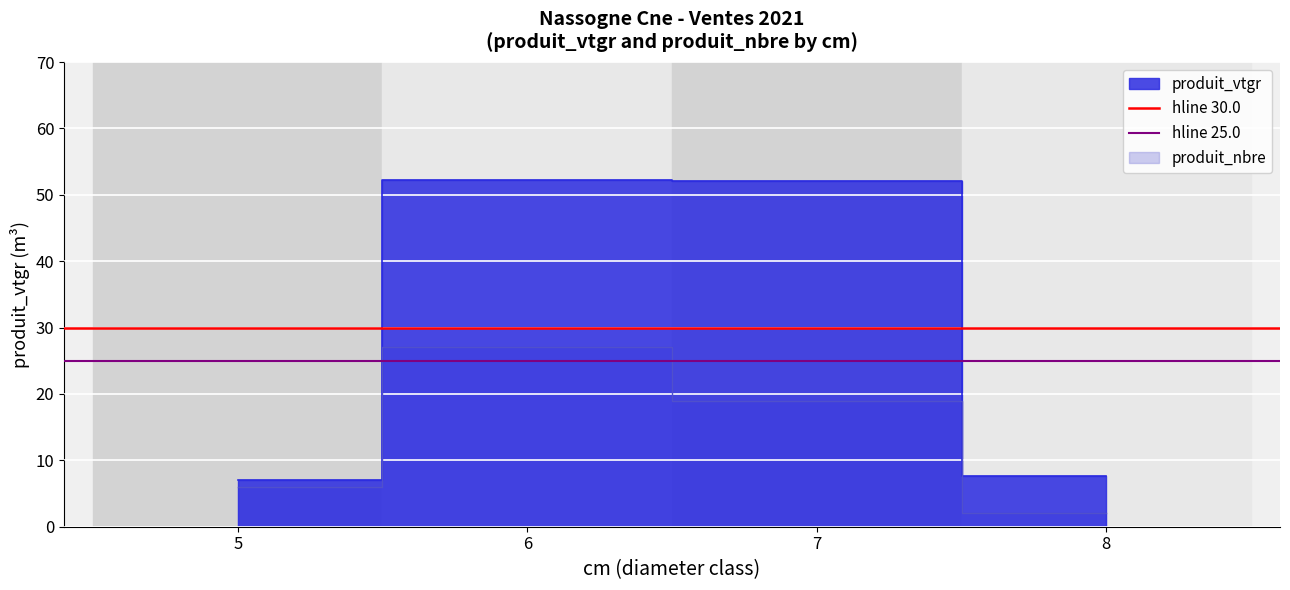

Which category has the lowest value in the hline 30.0 series?

5